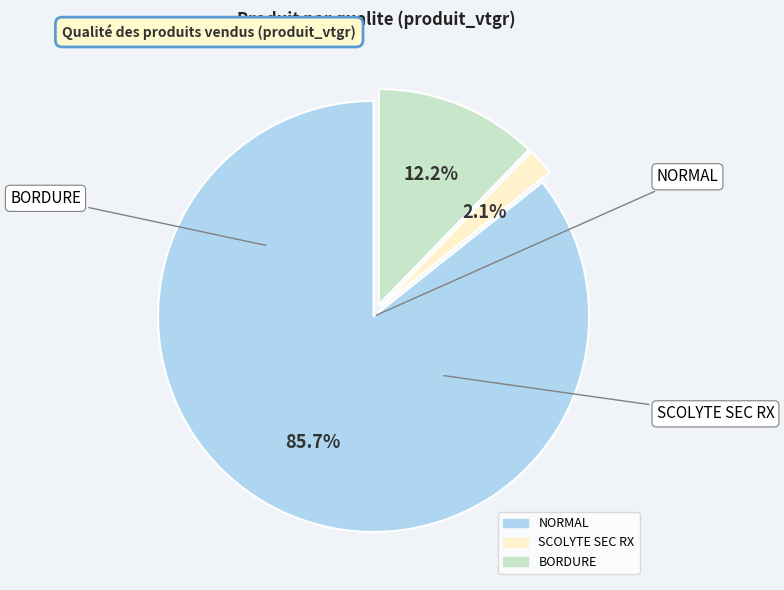

Is there a majority slice in this chart?

Yes